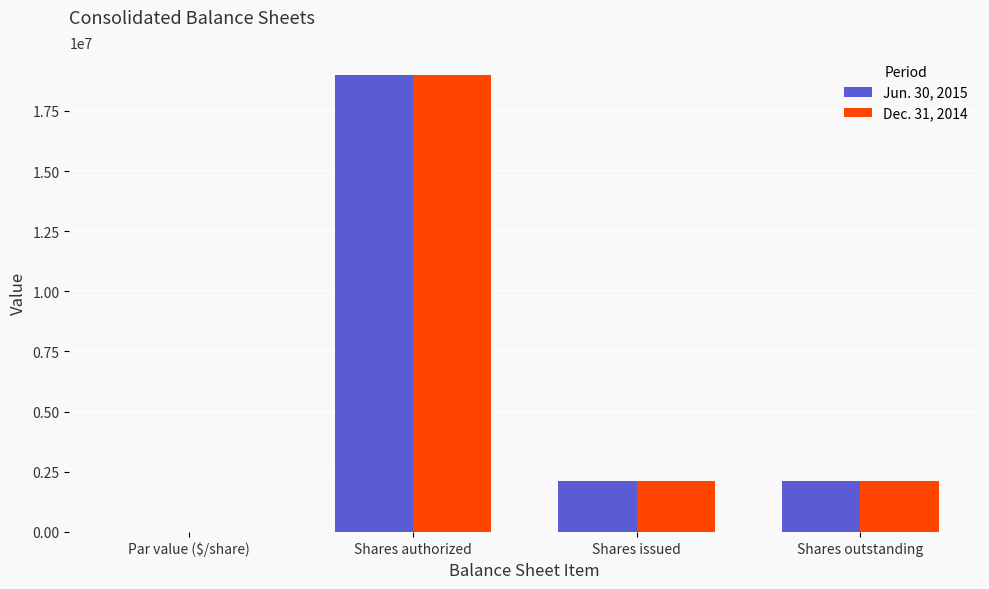

What is the maximum value for Jun. 30, 2015?

19000000.0